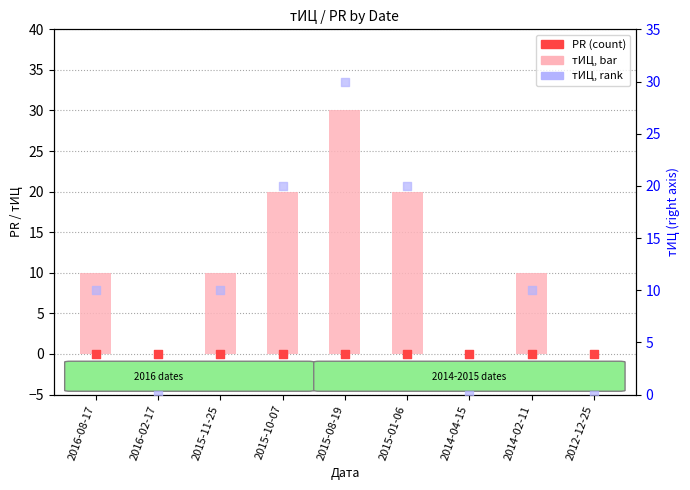

Which series contains the highest Y value?

тИЦ